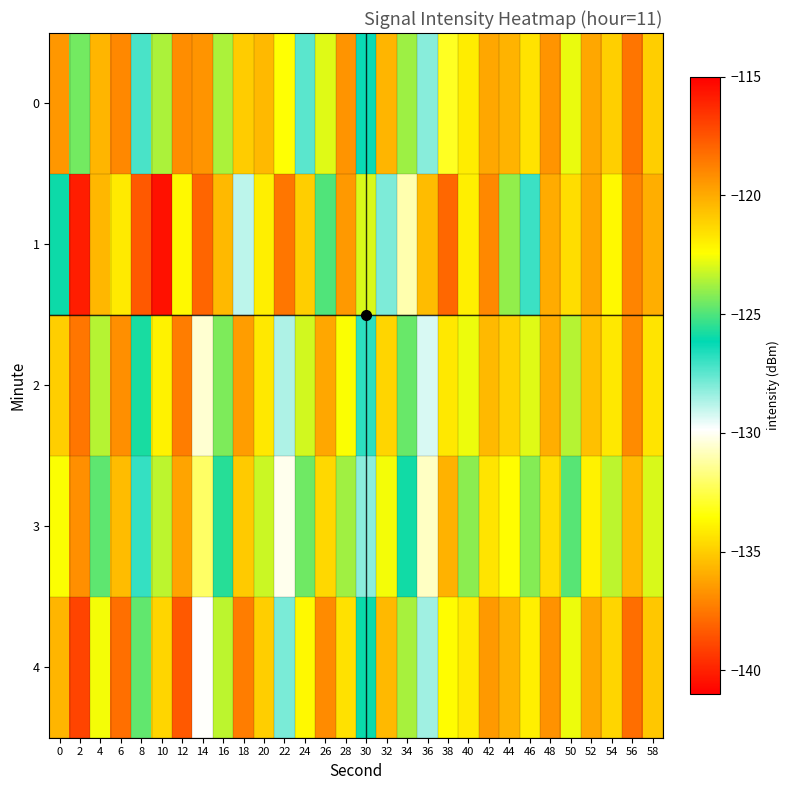

At 50, list the series in order from largest to smallest.

1, 4, 0, 2, 3